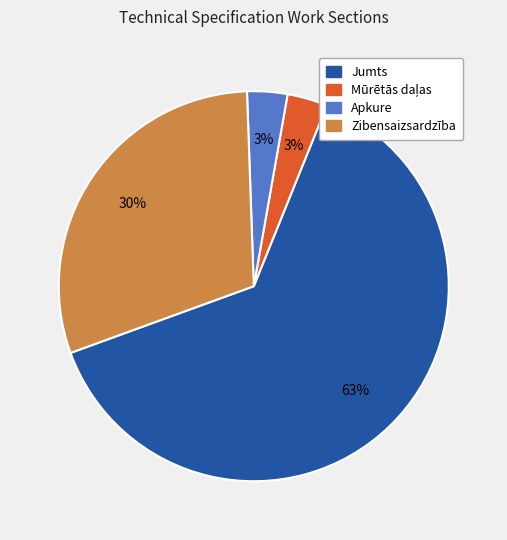

To the nearest percent, what is the average slice percentage?

25%